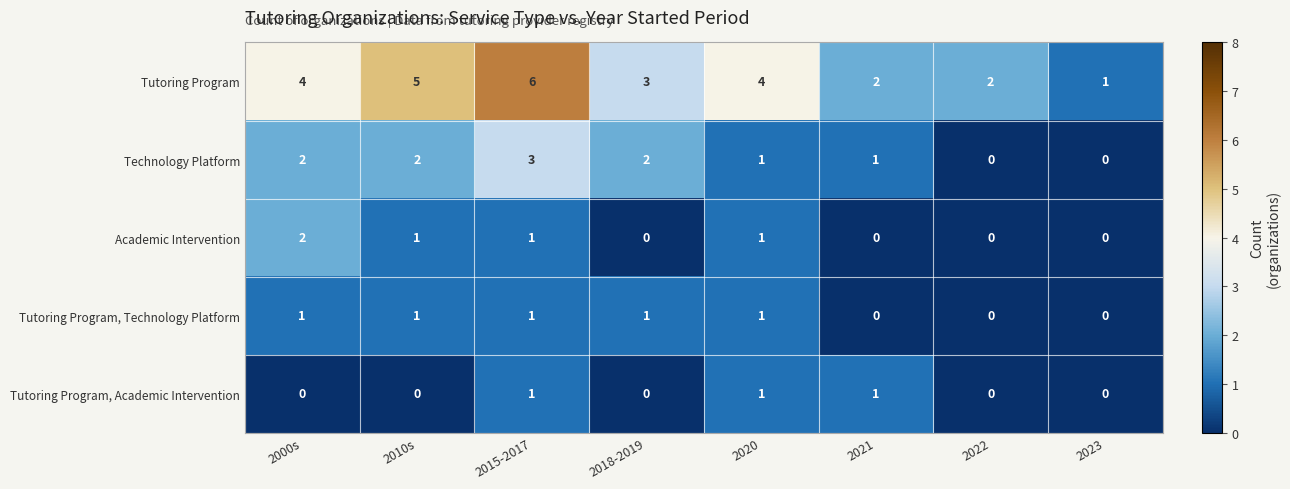

The Academic Intervention series shows 2 at 2020. True or false?

False